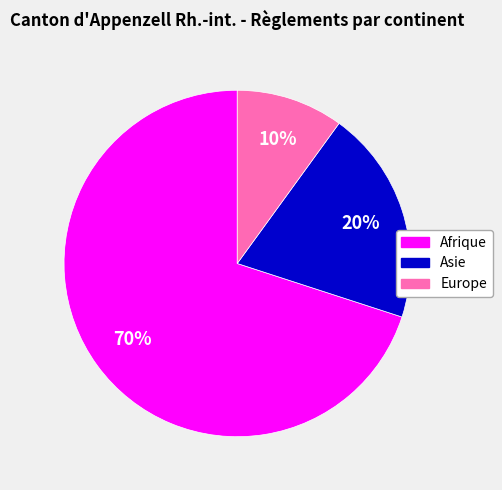

To the nearest percent, what is the average slice percentage?

33%